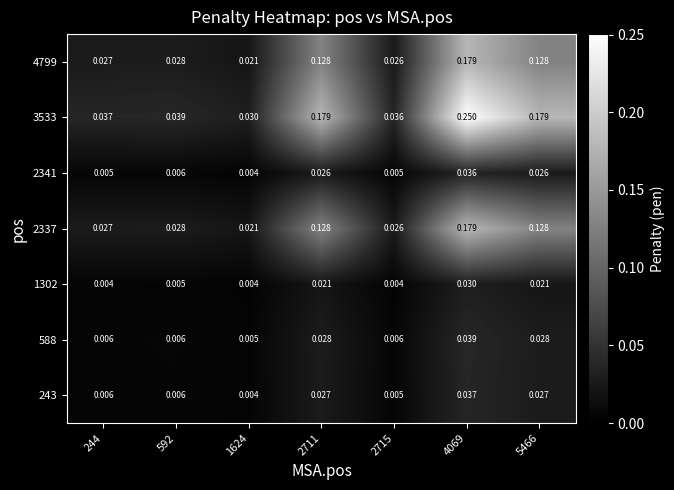

Is the value of 2337 at 1624 greater than the value of 3533 at 4069?

No